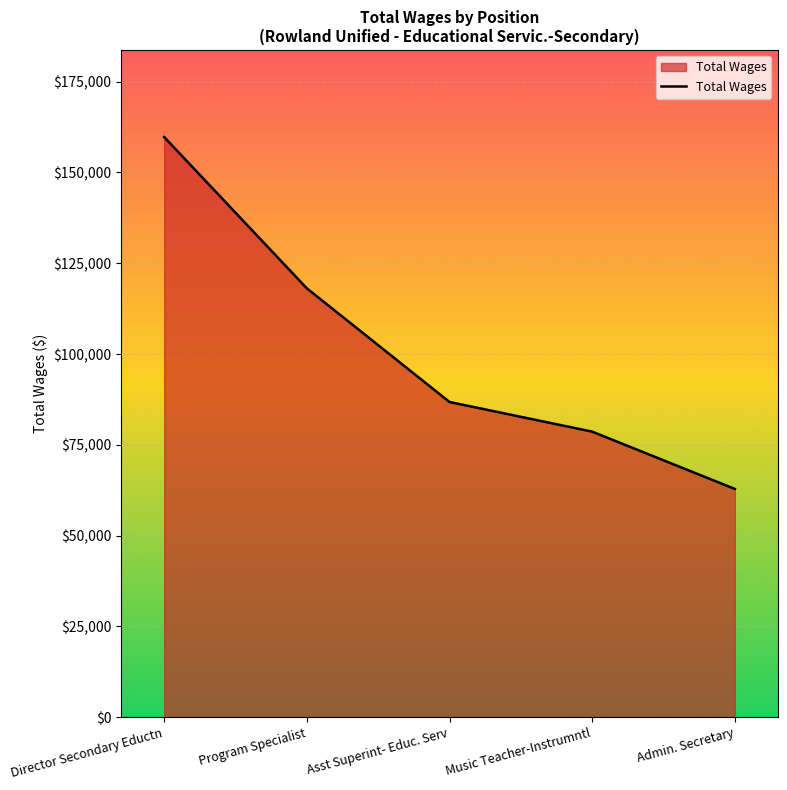

Where does the data first go above 86803?

Director Secondary Eductn